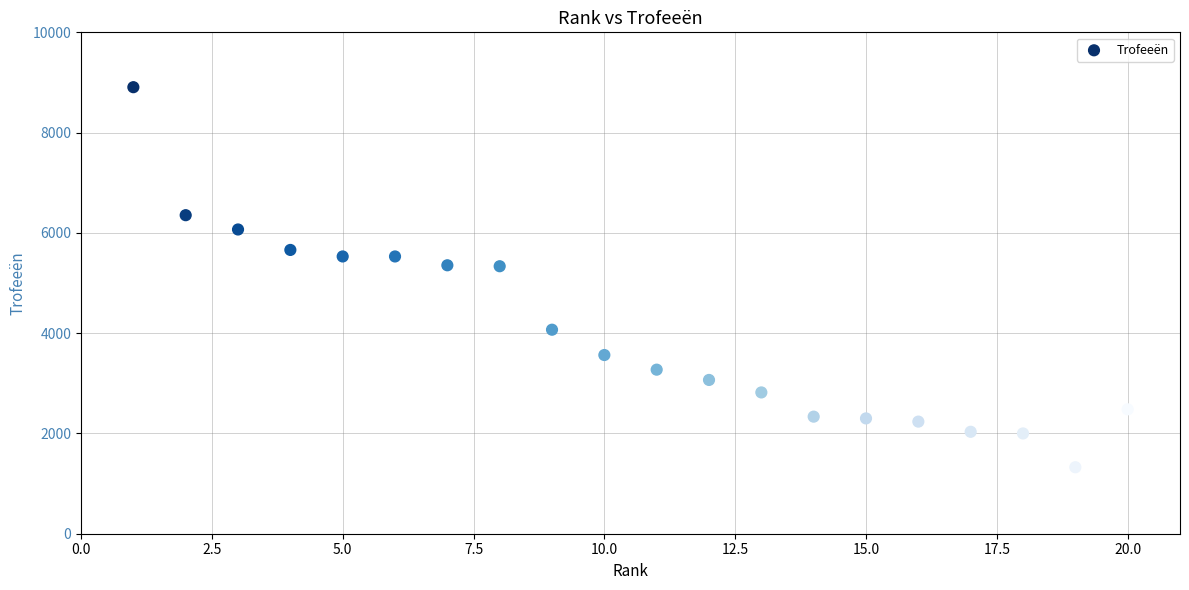

What is the range of Y values (max minus min)?

7580